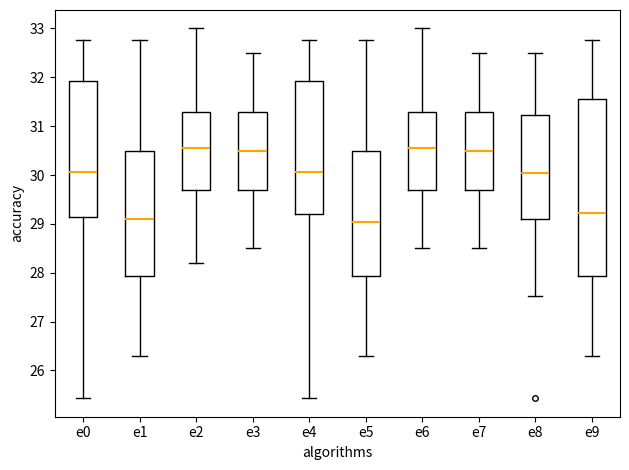

Where is the lower edge of the box for e1 on the y-axis? The values are not printed on the chart, so give them approximately, as read against the axis.

27.9